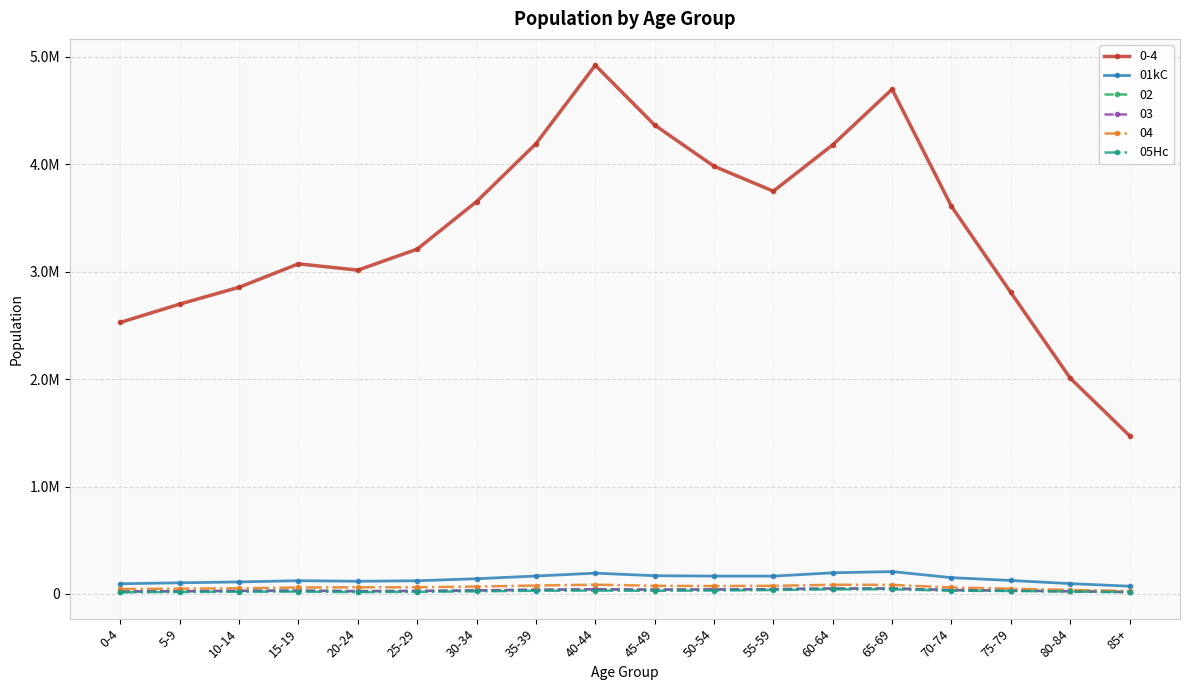

Where does the 05Hc series first go above 27496?

35-39